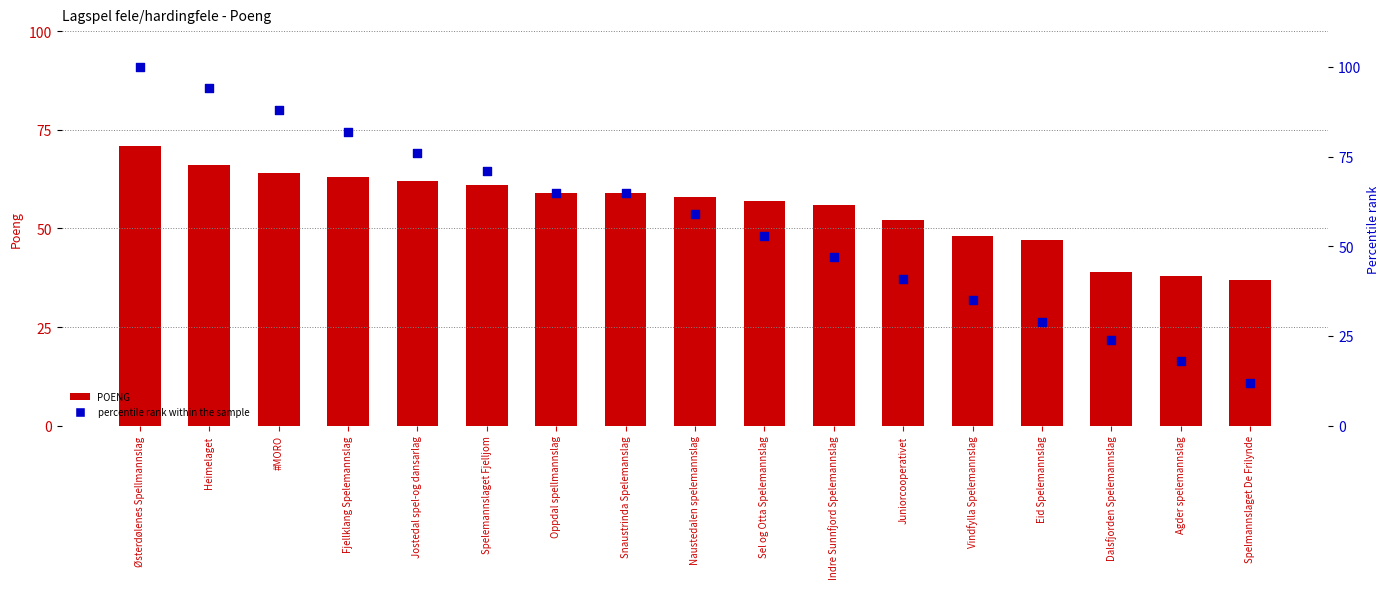

At which category is the sum across all series the highest?

Østerdølenes Spellmannslag